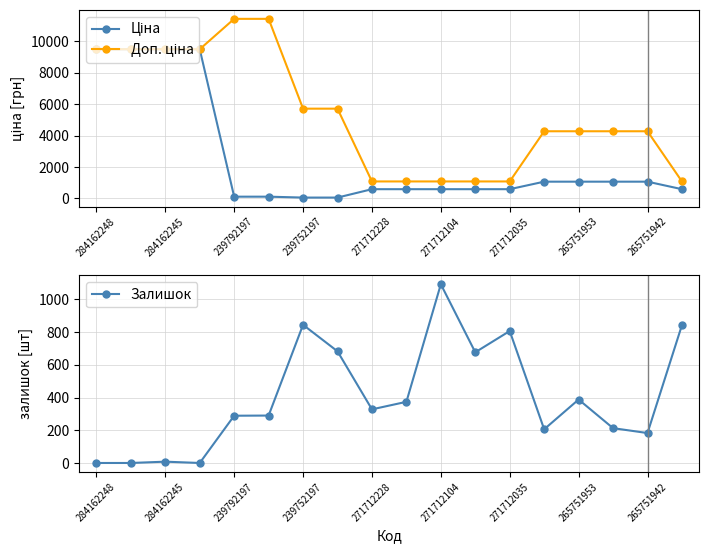

Is it true that Залишок equals 845 at 239752197?

True